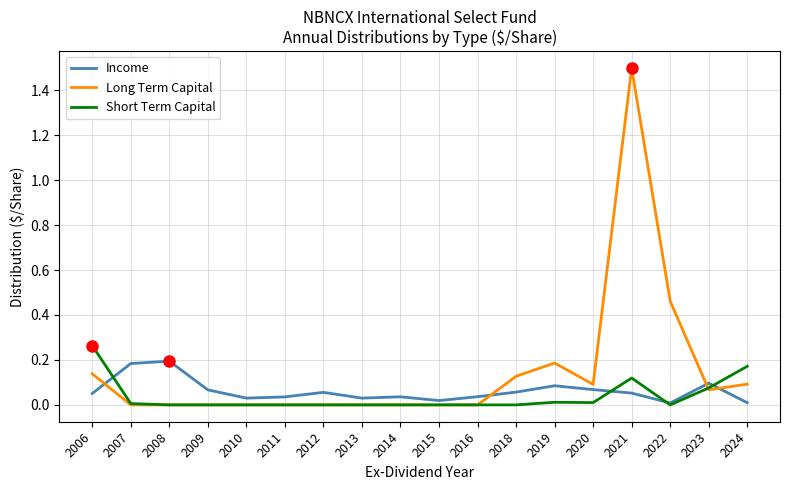

What is the difference between the maximum and minimum values in the Long Term Capital series?

1.5